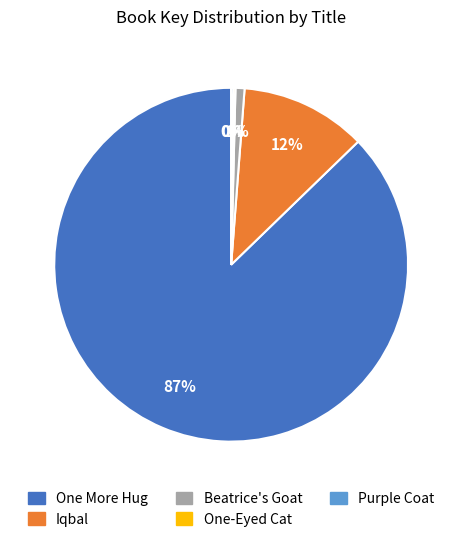

Is there any slice that represents more than half of the pie?

Yes